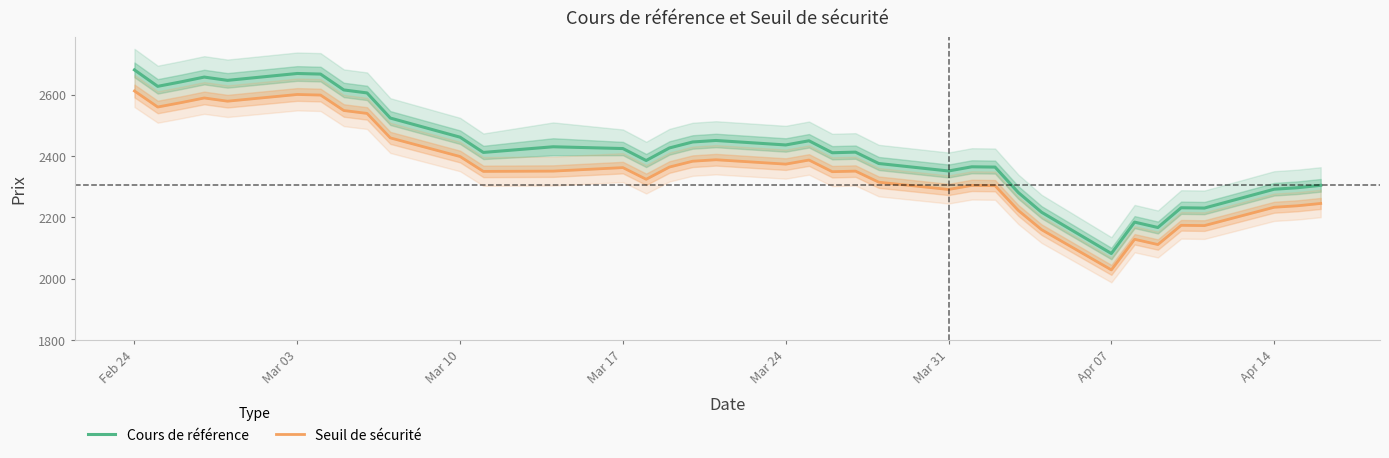

What is the highest value of the Cours de référence series?

2680.3